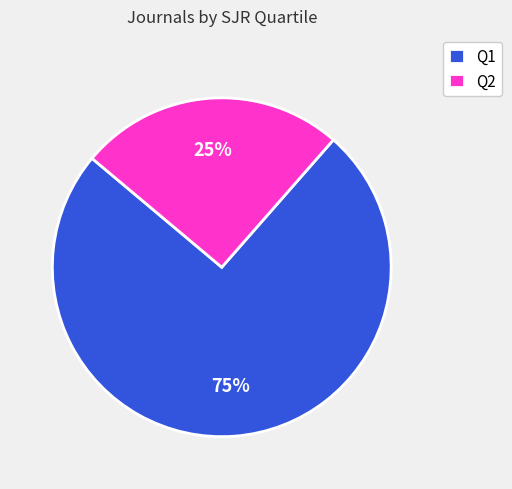

Approximately how many times larger is the value at Q2 compared to Q1?

0.3